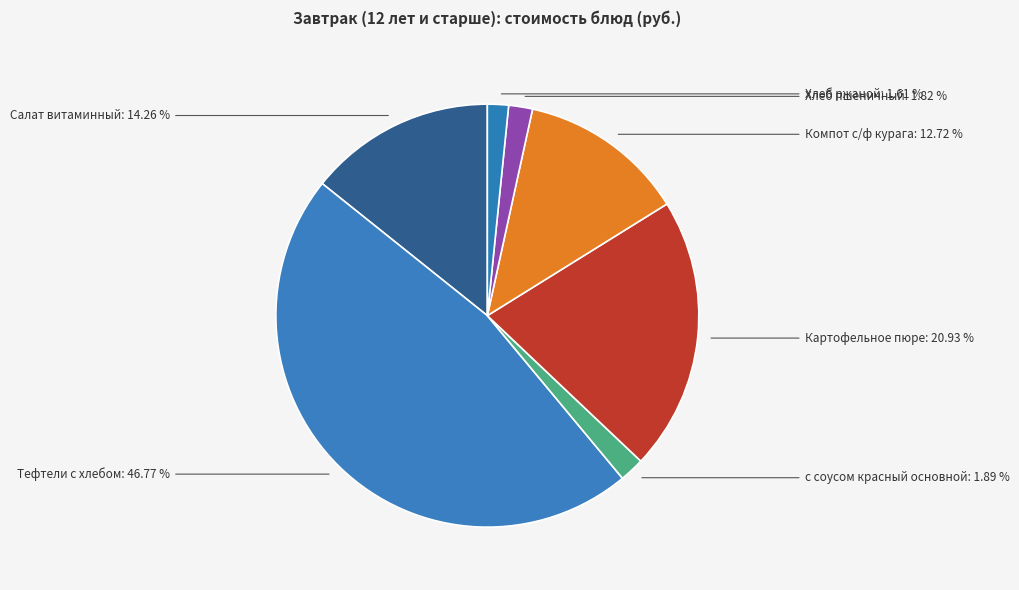

To the nearest percent, what percentage of the pie is Картофельное пюре?

21%